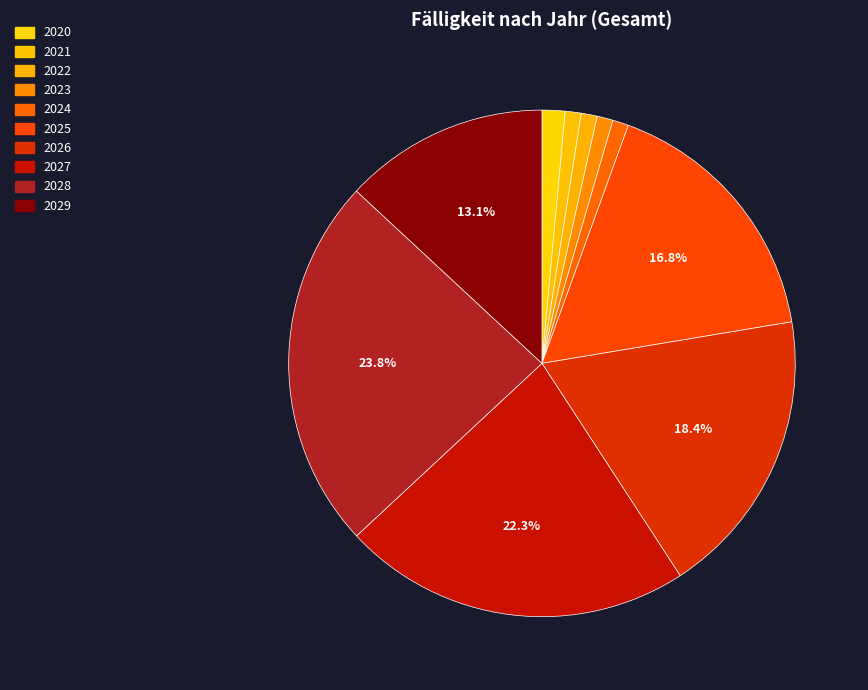

Rank the categories by value from lowest to highest.

2021, 2022, 2023, 2024, 2020, 2029, 2025, 2026, 2027, 2028